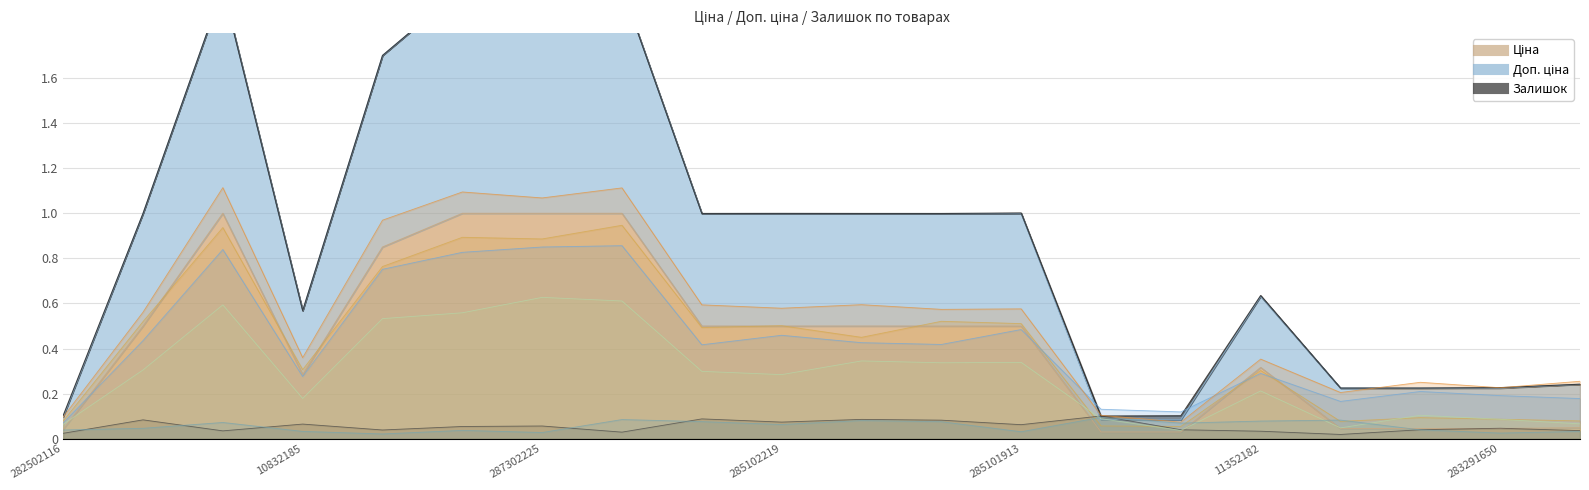

Reading left to right, list all the values displayed in this chart.

Ціна: 0.0	0.5	1.0	0.3	0.9	1.0	1.0	1.0	0.5	0.5	0.5	0.5	0.5	0.0	0.0	0.3	0.0	0.0	0.0	0.0
Доп. ціна: 0.1	0.6	1.1	0.4	1.0	1.1	1.1	1.1	0.6	0.6	0.6	0.6	0.6	0.1	0.1	0.4	0.2	0.3	0.2	0.3